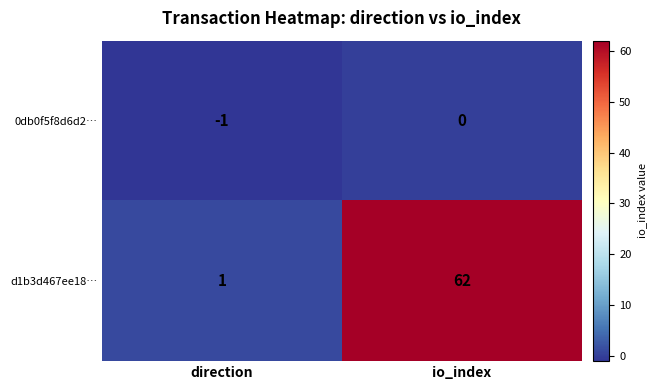

Where is 0db0f5f8d6d2… nearest to the value 0?

io_index